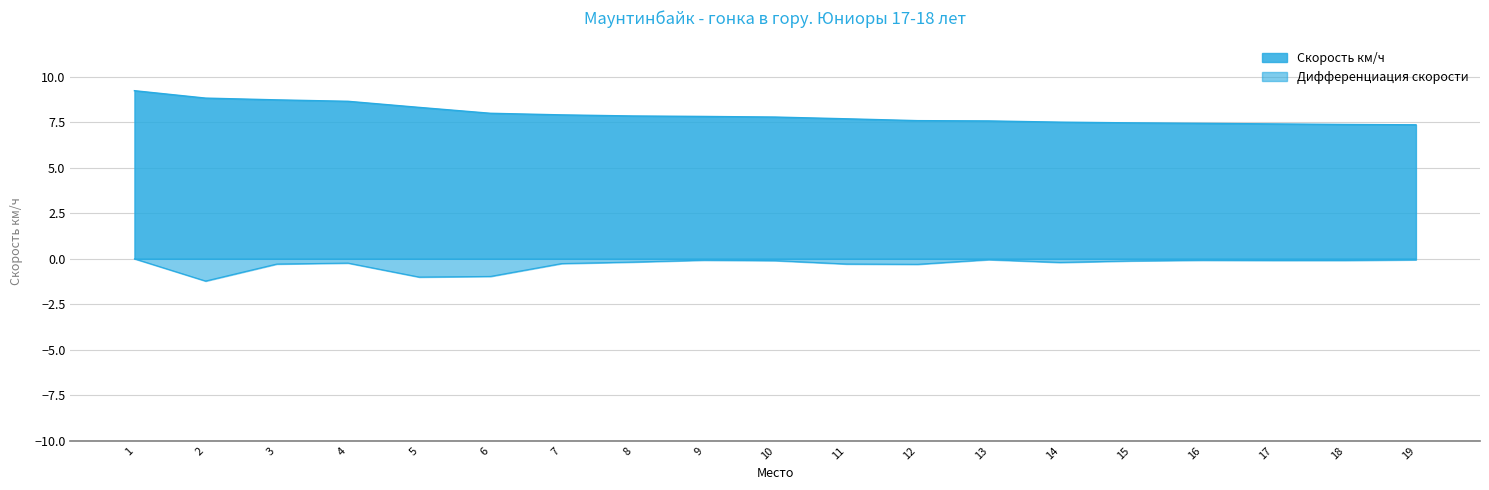

How many distinct data groups are displayed?

2